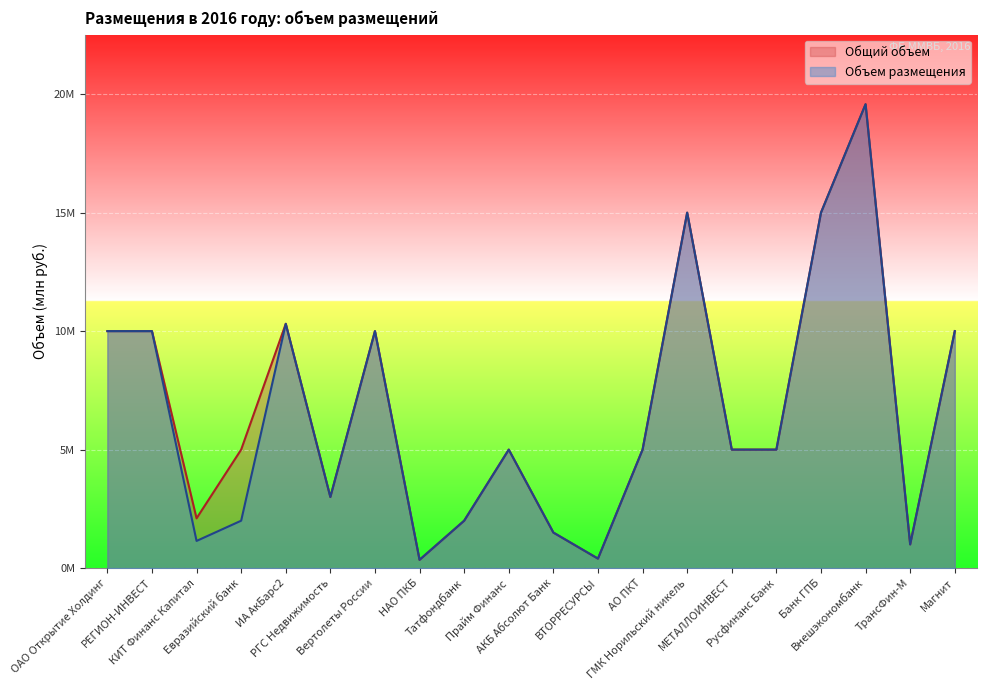

At which label is Объем в результате размещения closest to 9?

ОАО Открытие Холдинг